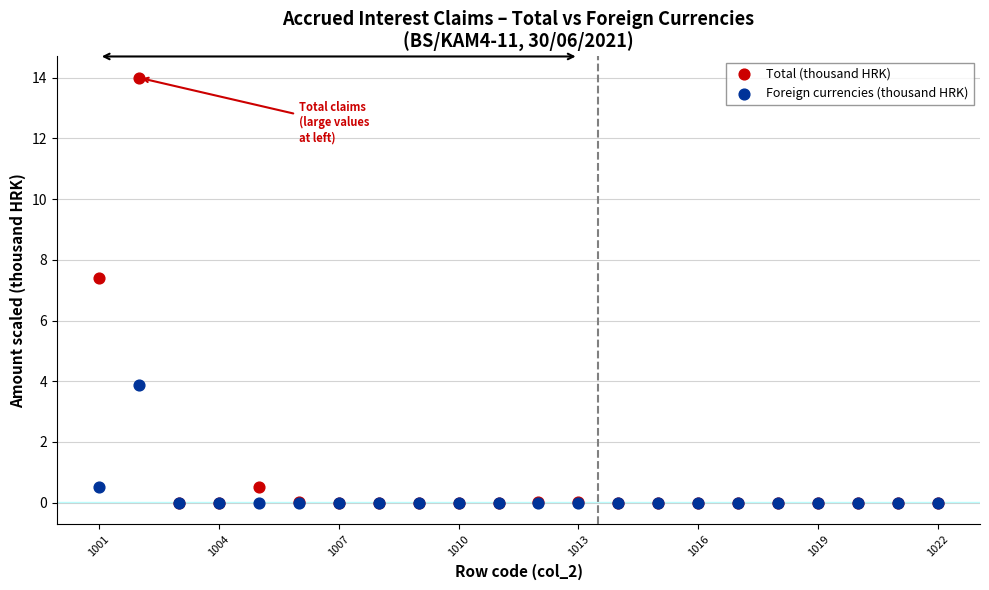

Across all series, what Y value is closest to 7?

7.4